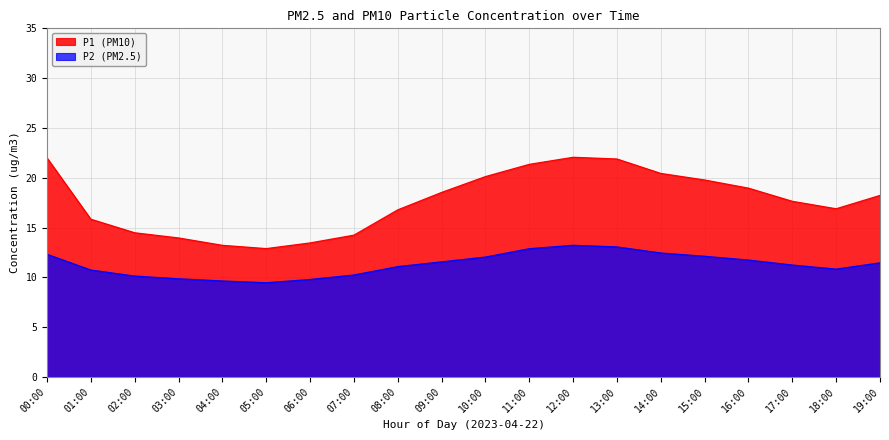

How many lines are shown in the chart?

2